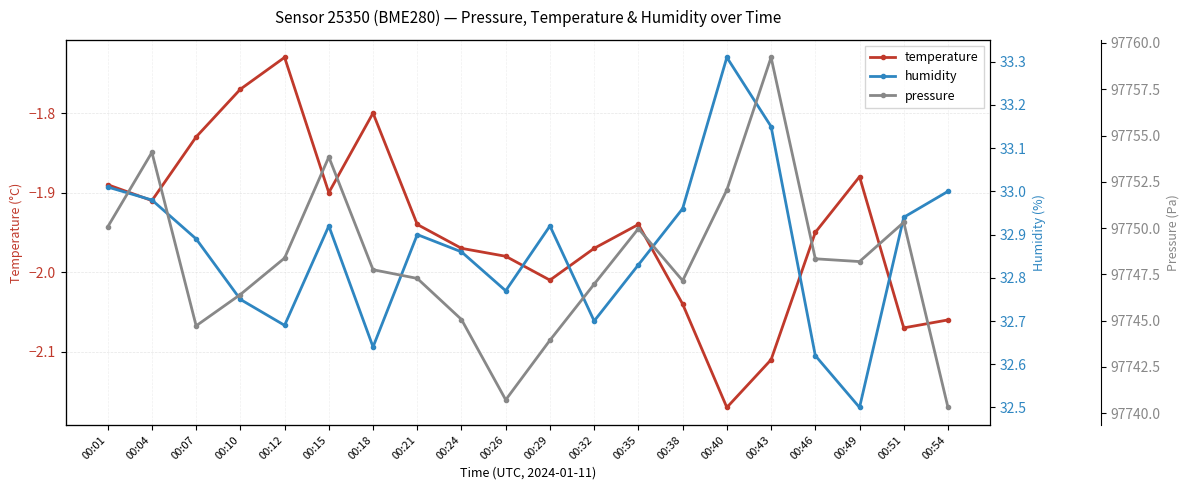

True or false: humidity has a value of 19.6 at 00:38.

False